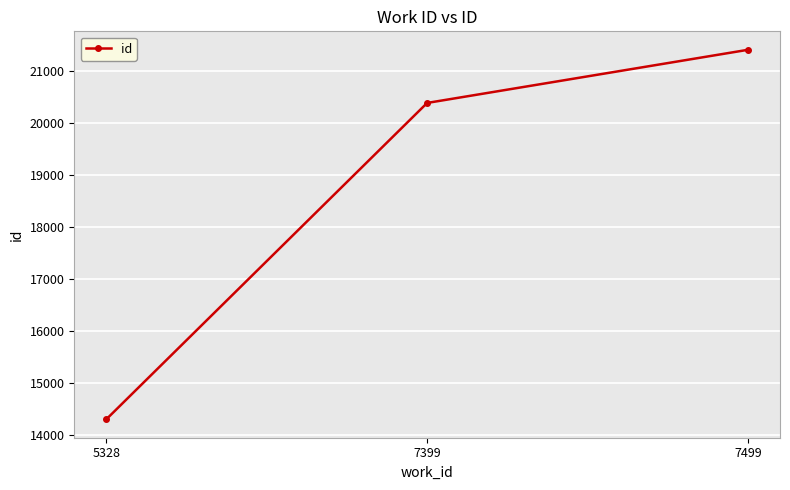

How many distinct data groups are displayed?

1